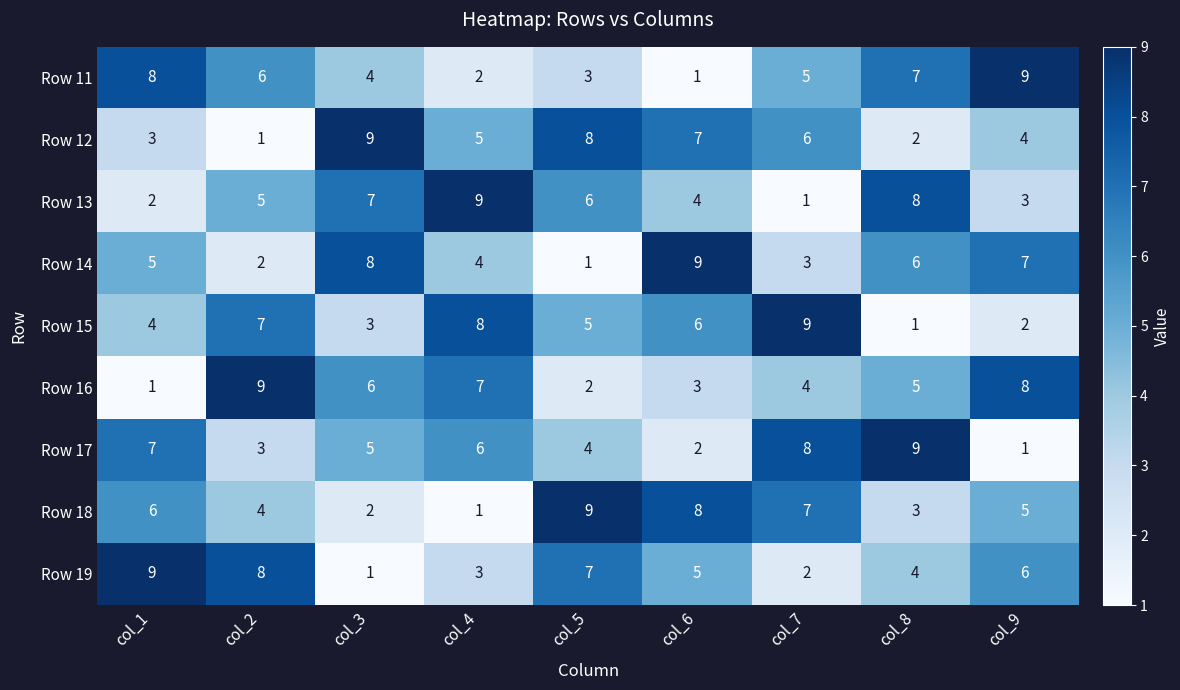

Between col_4 and col_5, which series saw the biggest shift?

Row 18